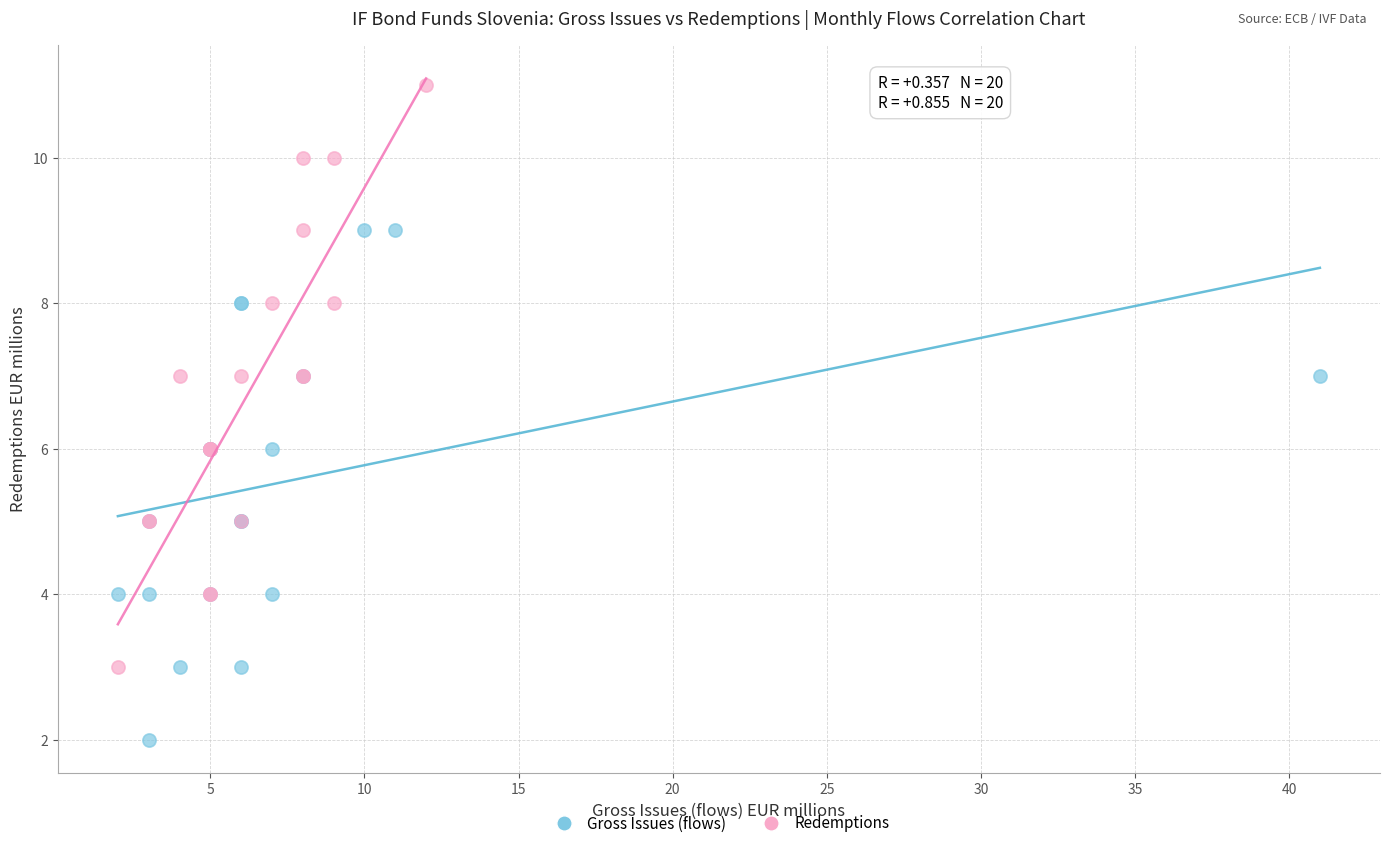

Which series has the widest spread of Y values?

Redemptions